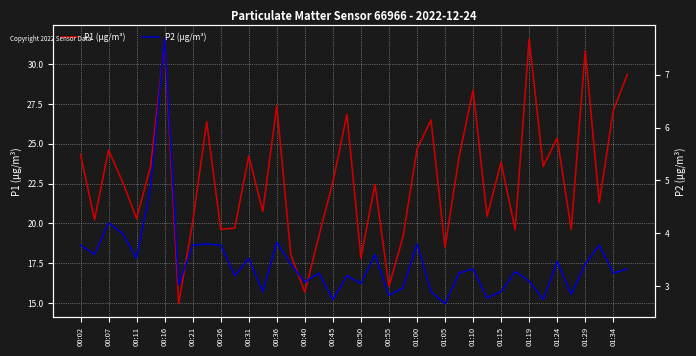

True or false: P2 (µg/m³) and P1 (µg/m³) intersect in this chart.

False